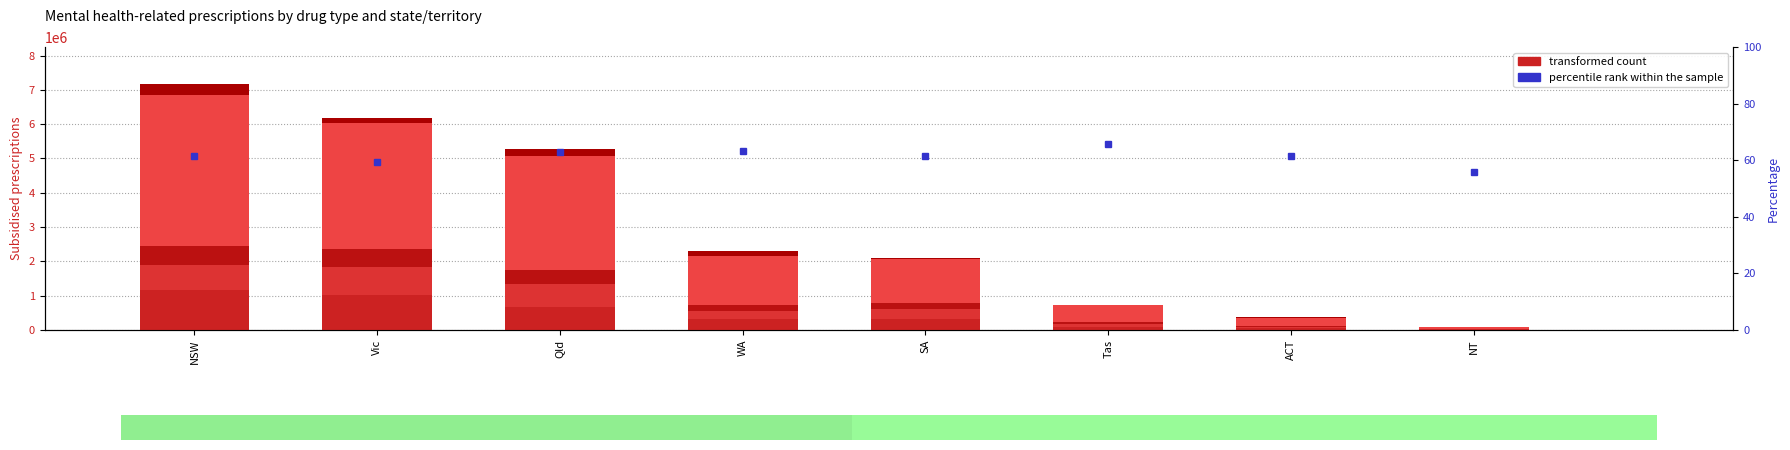

What is the maximum value for Anxiolytics?

838768